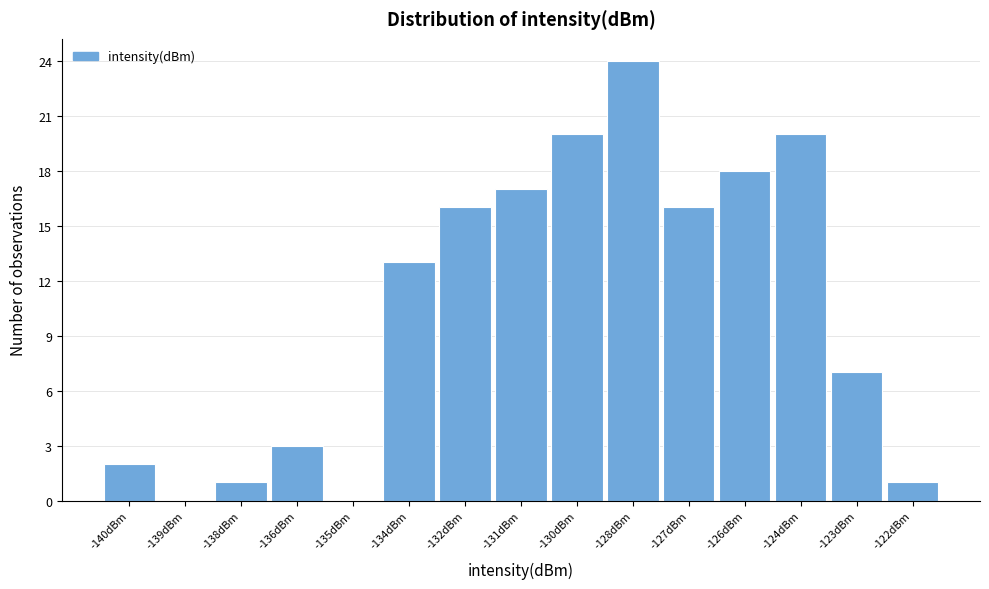

Reading left to right, transcribe all the data shown in this chart.

-140dBm=2	-139dBm=0	-138dBm=1	-136dBm=3	-135dBm=0	-134dBm=13	-132dBm=16	-131dBm=17	-130dBm=20	-128dBm=24	-127dBm=16	-126dBm=18	-124dBm=20	-123dBm=7	-122dBm=1